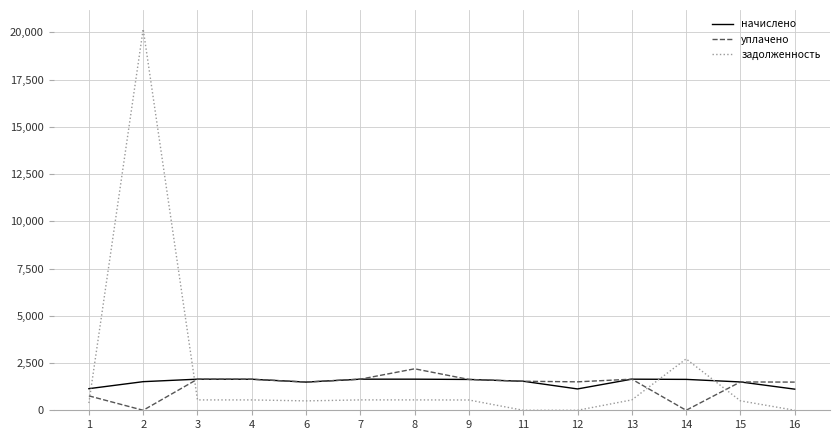

Which series ends up on top after the final intersection of задолженность and начислено?

начислено